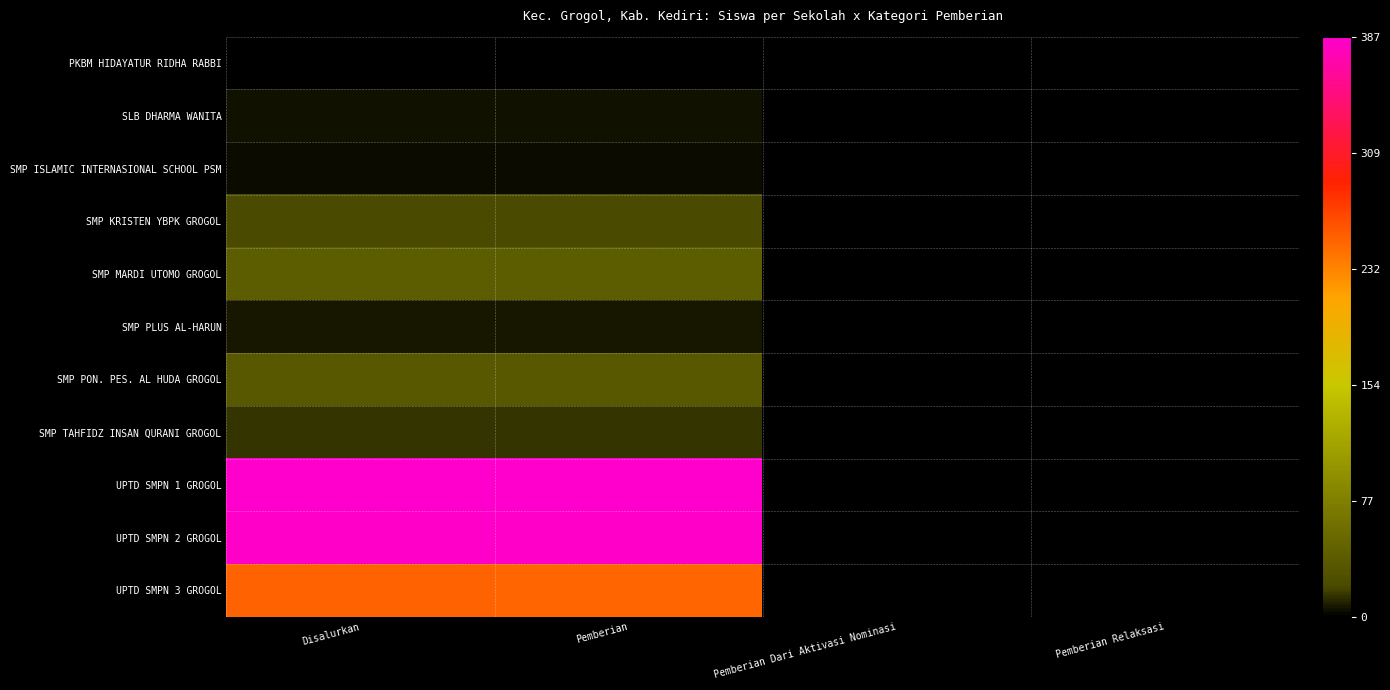

Which series has the largest range (max minus min)?

UPTD SMPN 1 GROGOL